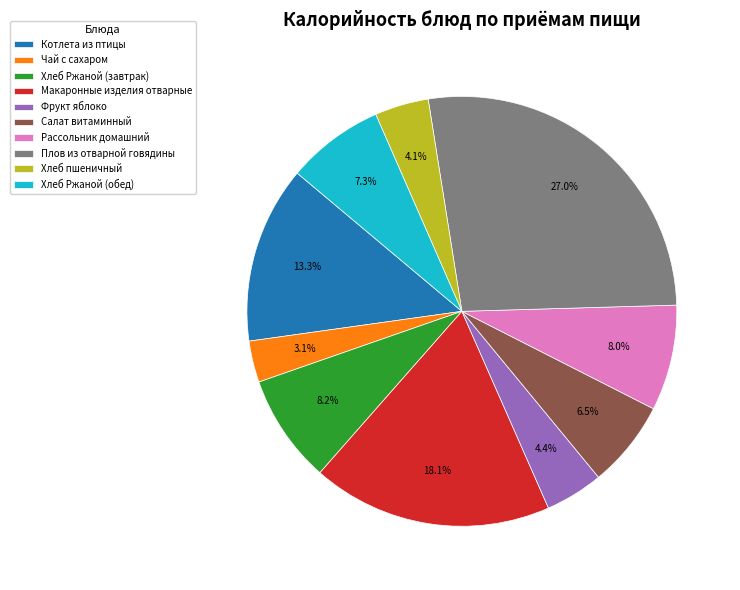

How much of the chart is everything except Рассольник домашний?

92.0%